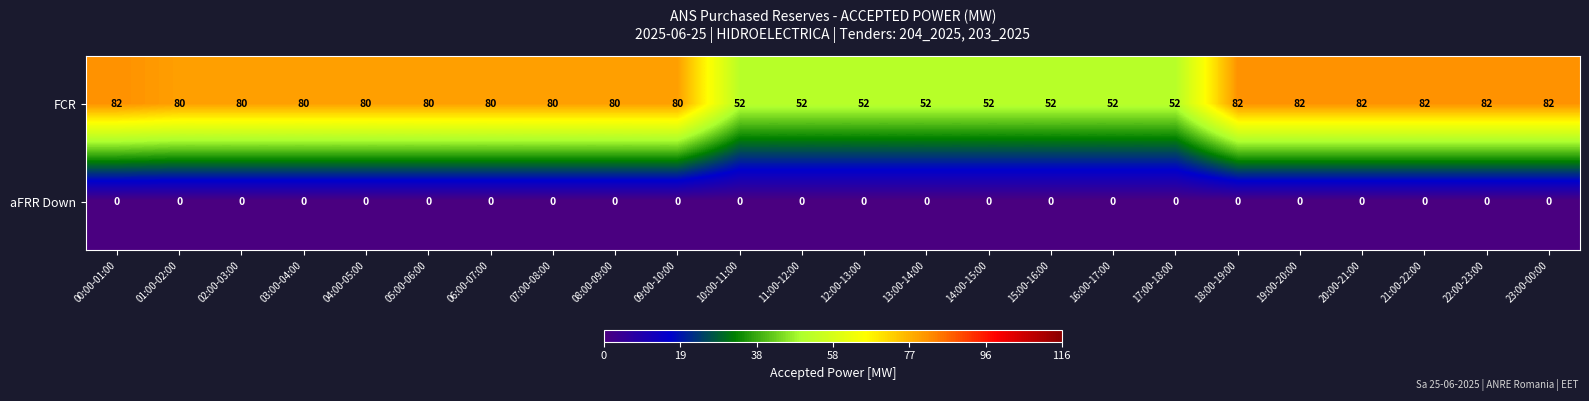

How many series are shown in this chart?

2